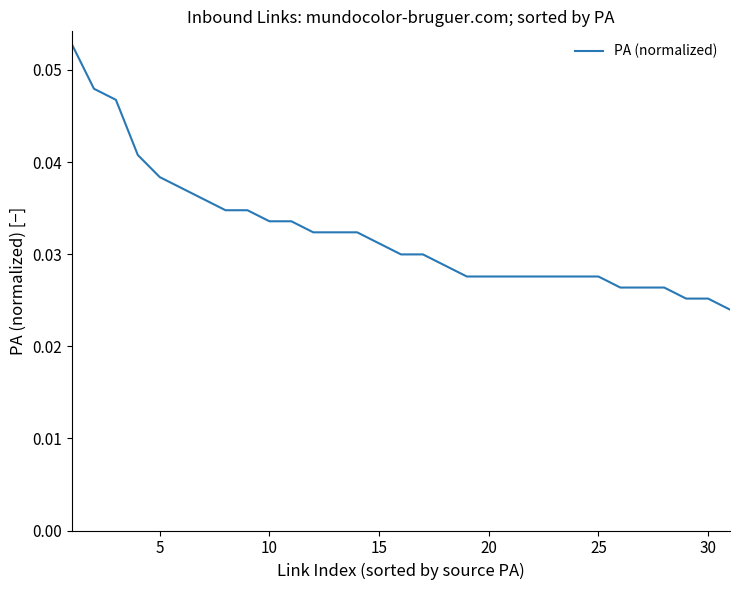

What is the maximum value shown in the chart?

0.1